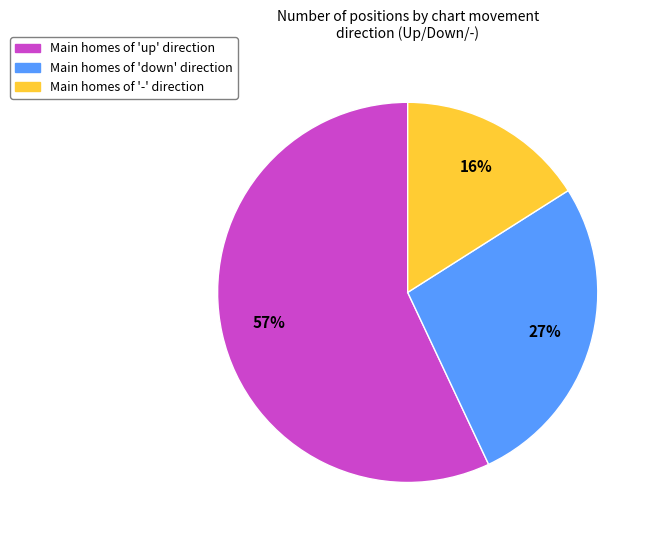

To the nearest percent, what is the difference between the largest and smallest slice percentages?

41%